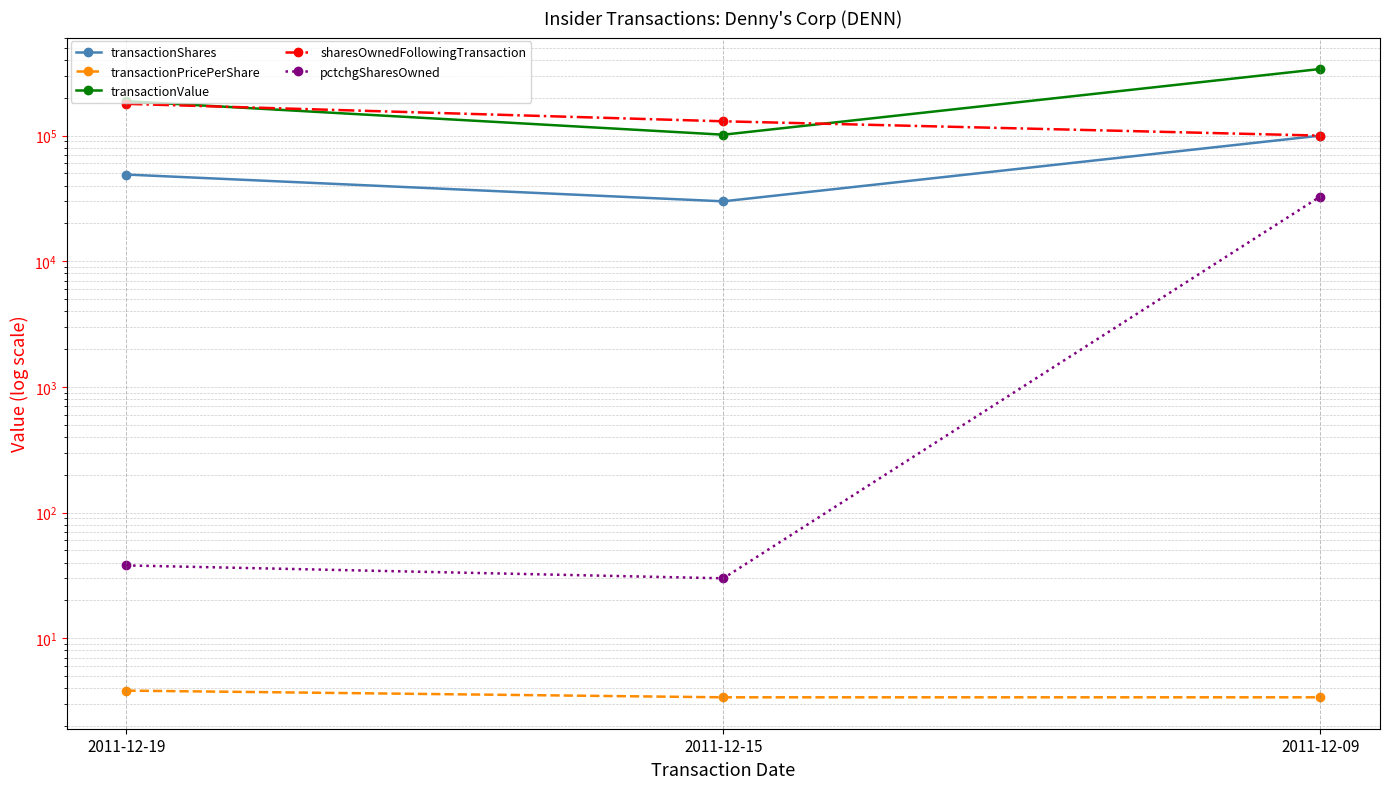

At which label does transactionPricePerShare reach its peak?

2011-12-19